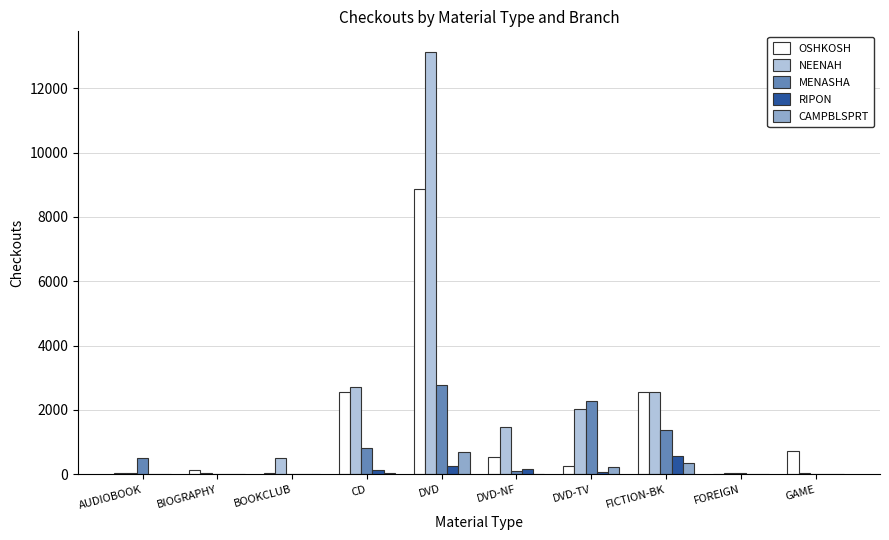

What is the maximum value for CAMPBLSPRT?

682